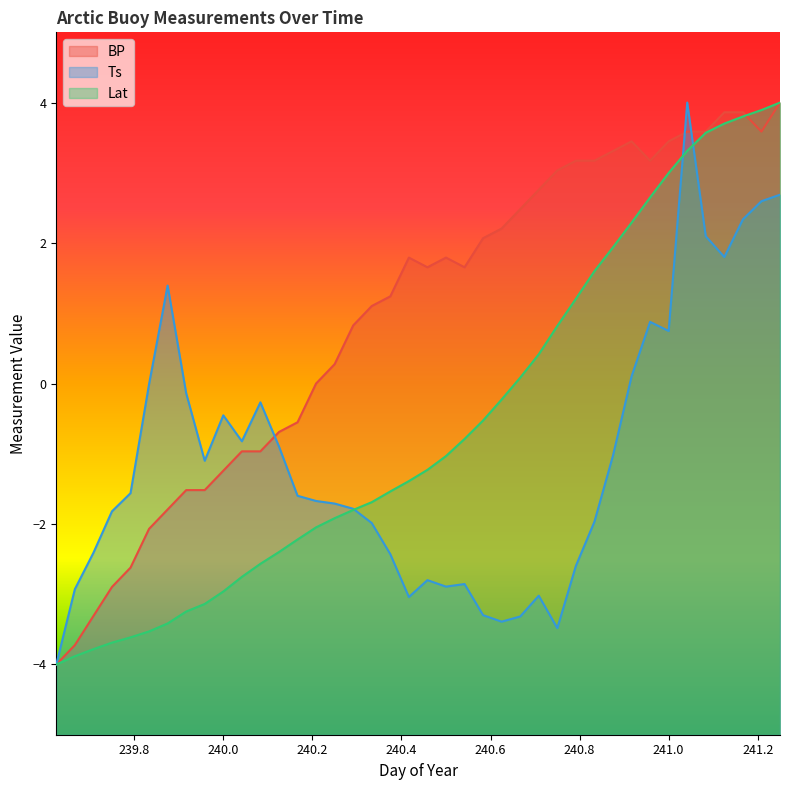

Which series changed the most between 239.75 and 240.5417?

BP